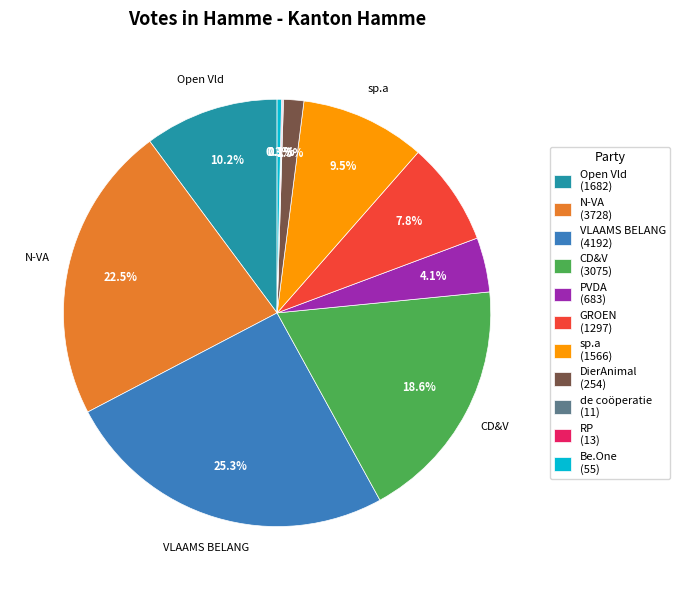

To the nearest percent, what is the difference between the largest and smallest slice percentages?

25%